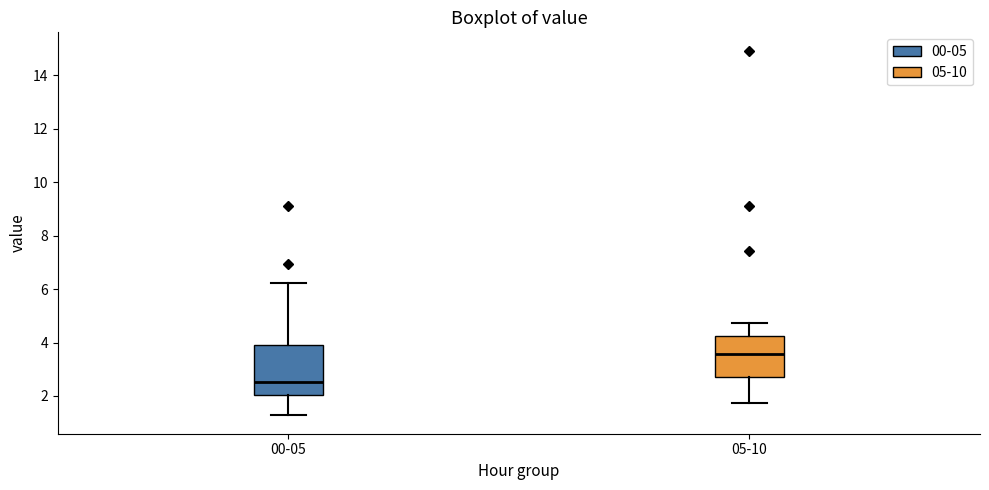

Which box has the highest median line?

05-10